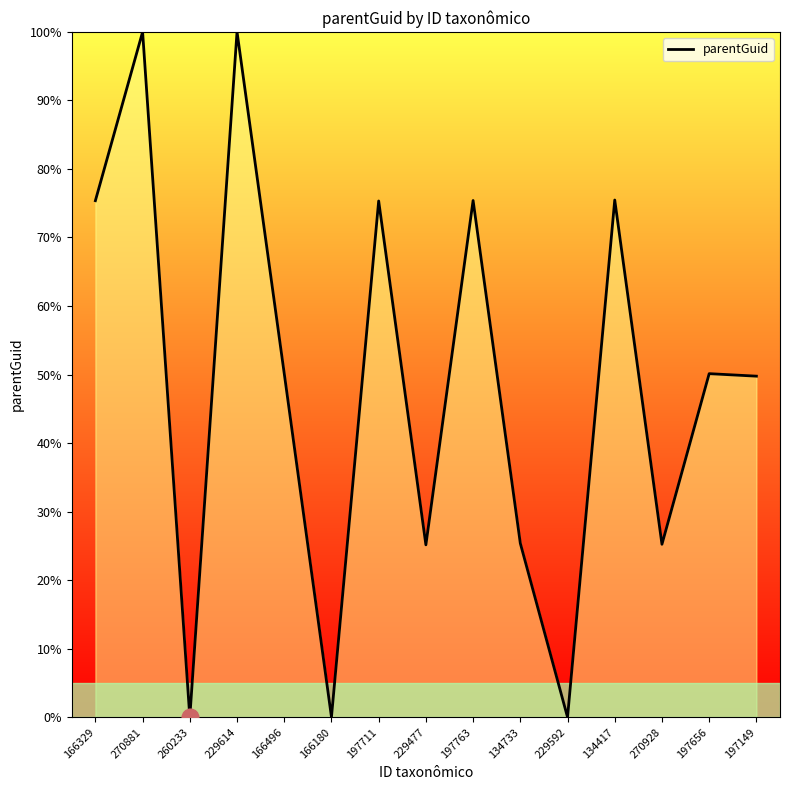

What is the change in value from 197763 to 270928?

-50.2